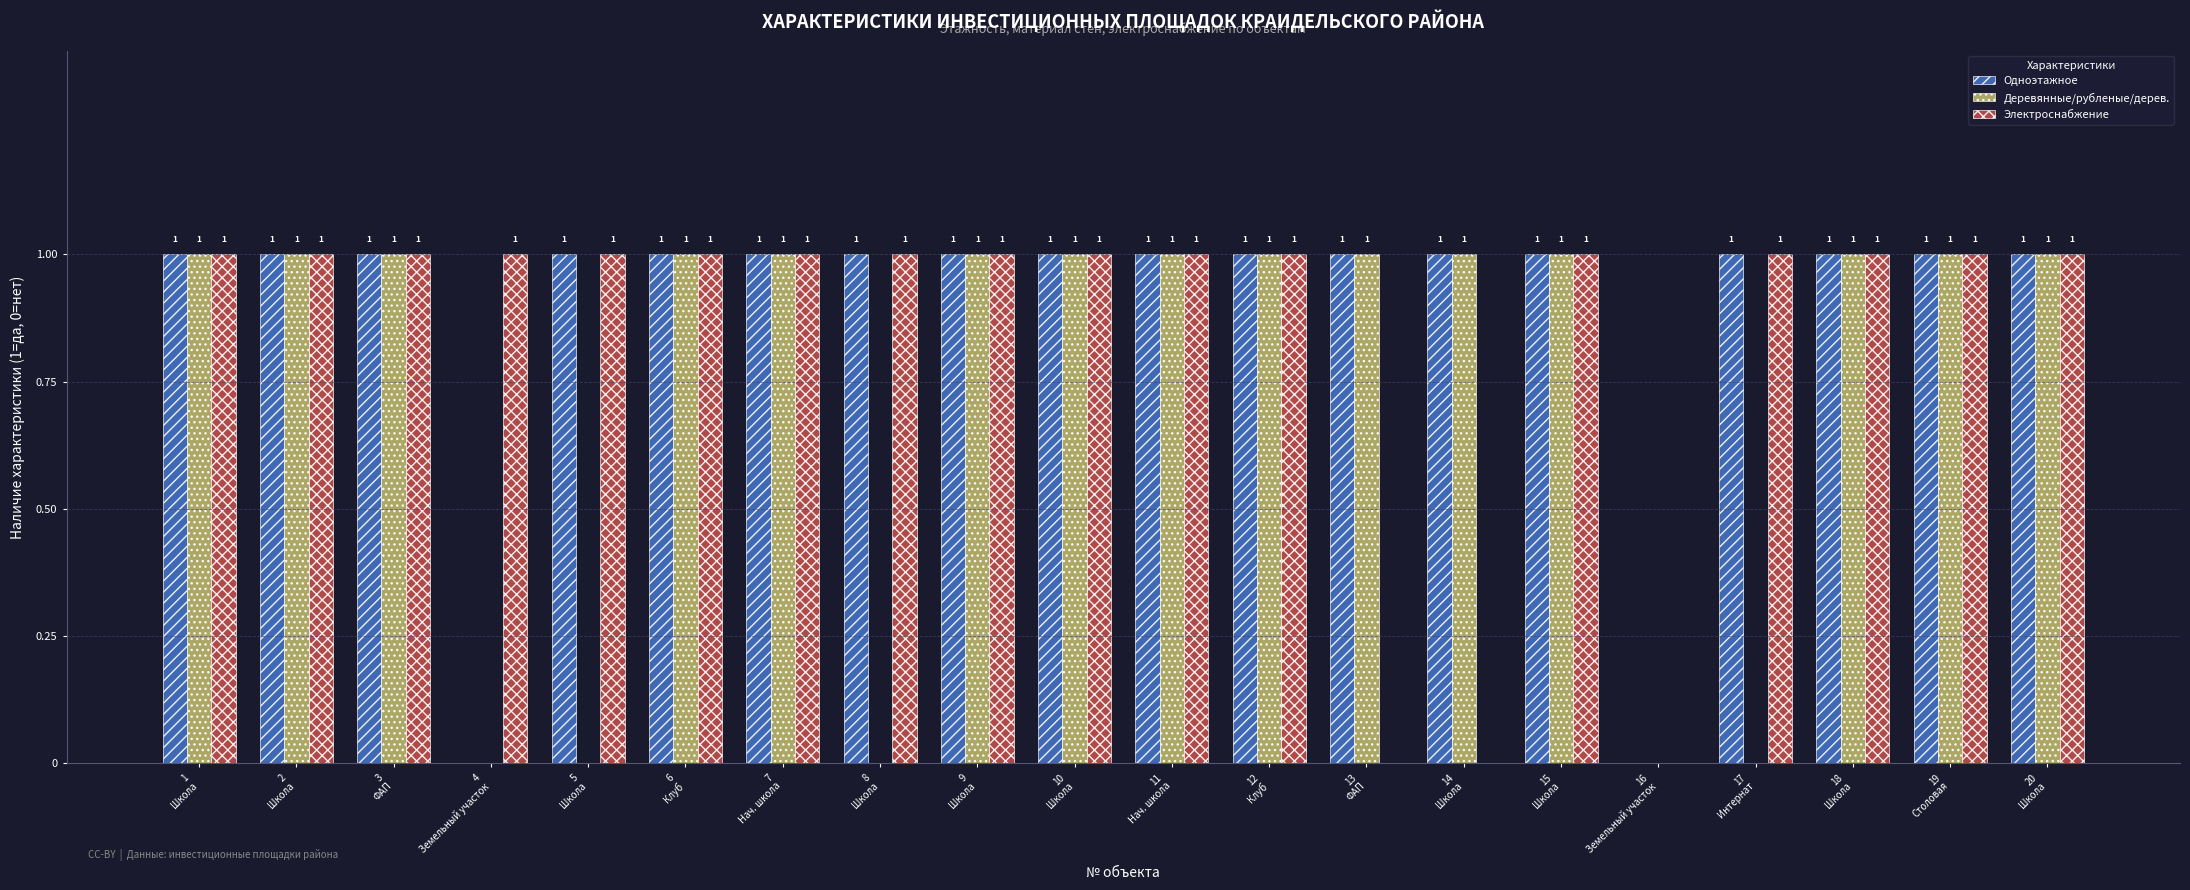

What is the sum of all Одноэтажное values?

18